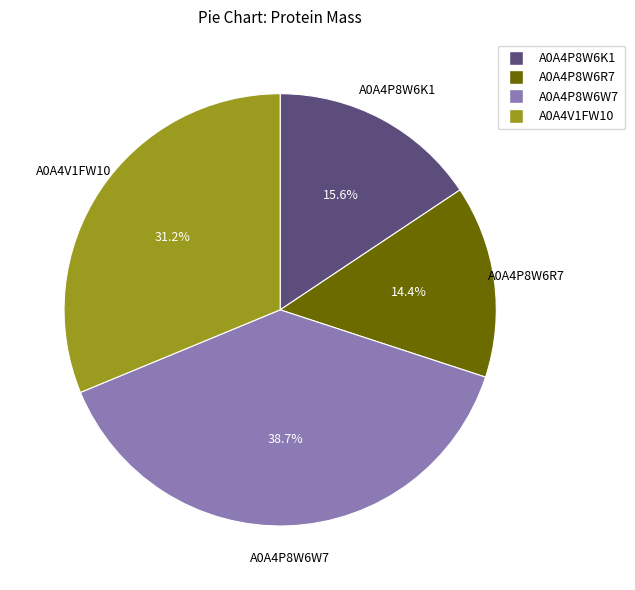

Is there any slice that represents more than half of the pie?

No